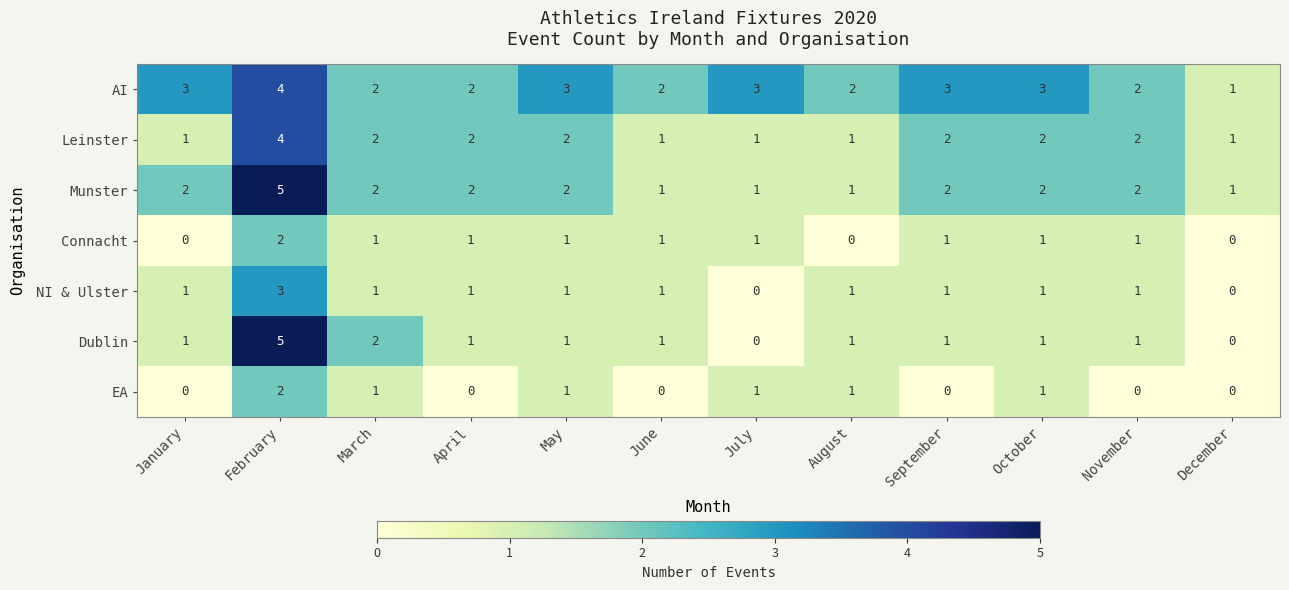

The value of NI & Ulster at October is 0. True or false?

False